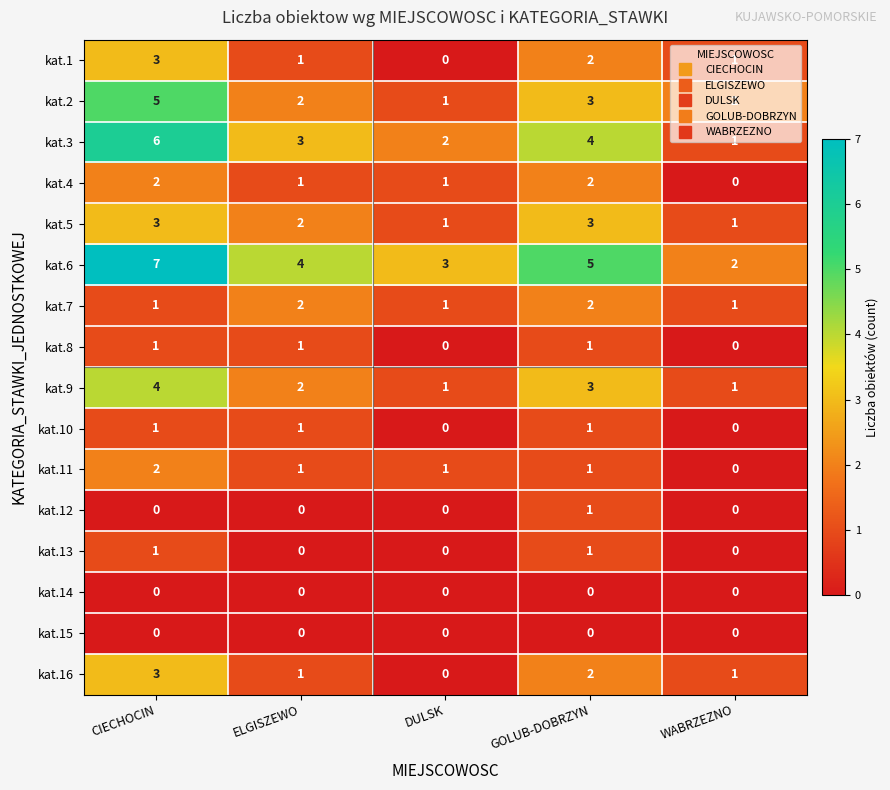

Count the number of categories in the chart.

5